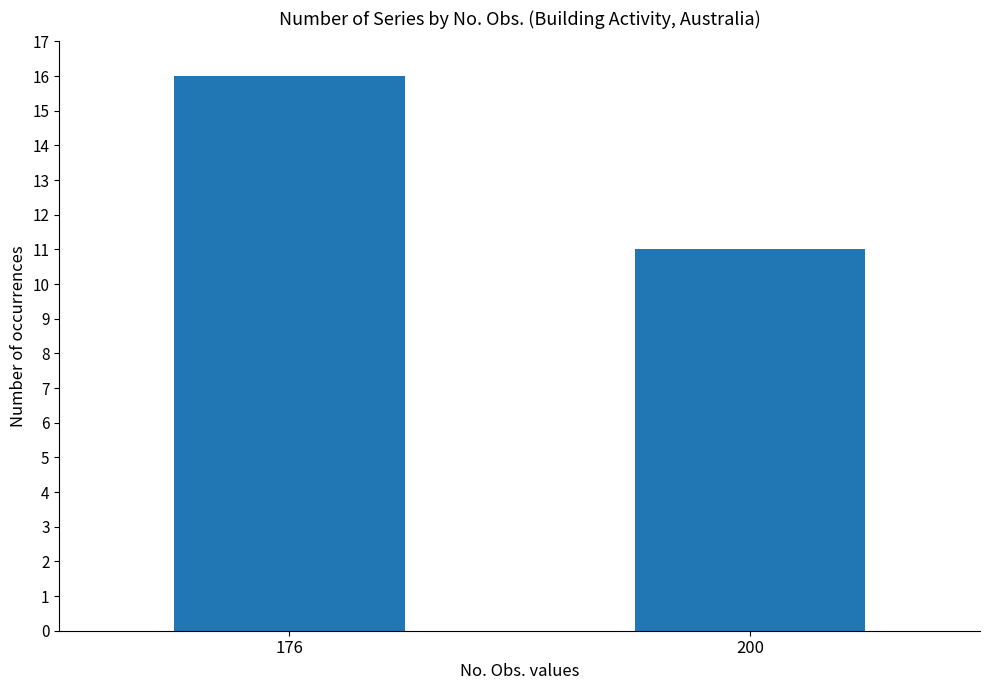

Count the values in the range 11 to 16.

2